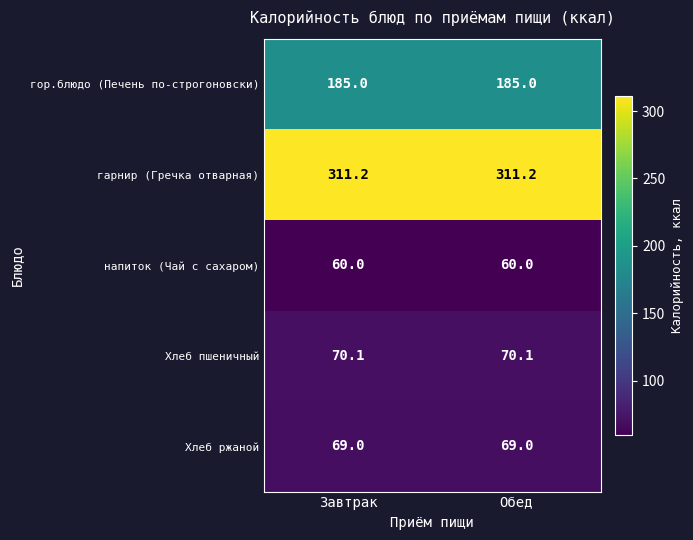

Rank the series by their maximum value, from highest to lowest.

гарнир (Гречка отварная), гор.блюдо (Печень по-строгоновски), Хлеб пшеничный, Хлеб ржаной, напиток (Чай с сахаром)